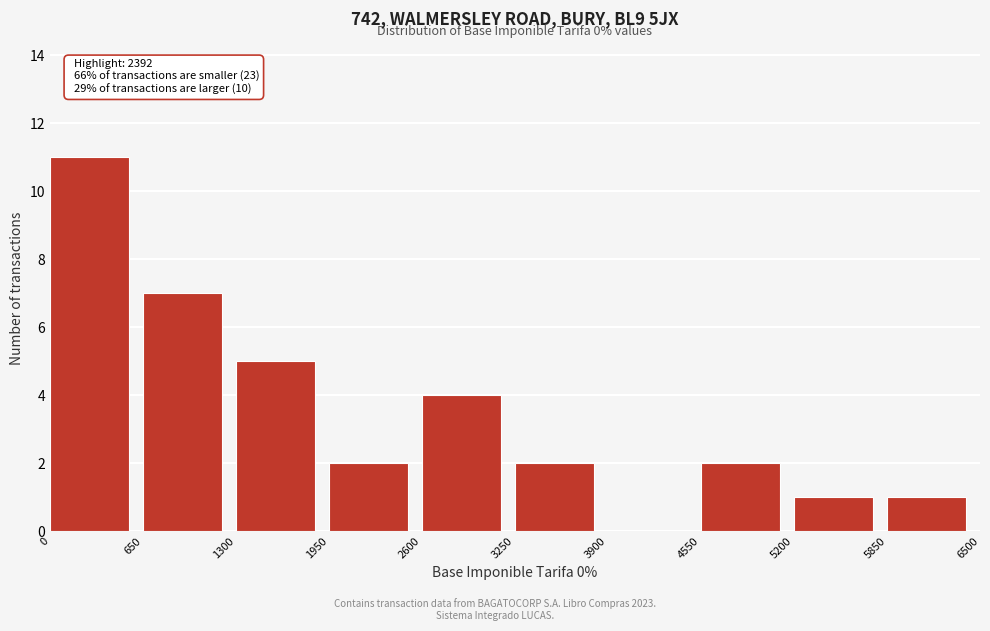

Over which range of the x-axis is the bar tallest?

0 to 650